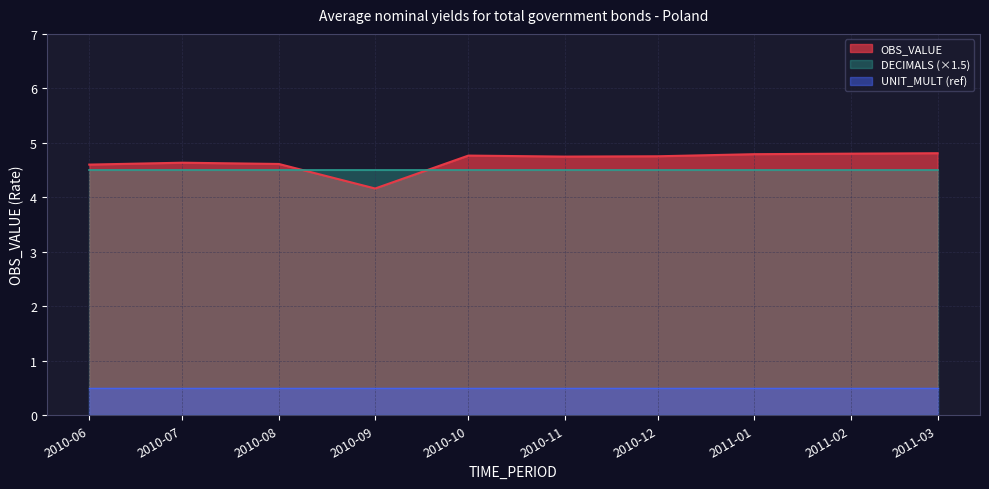

What is the ratio of the value at 2010-06 to the value at 2011-01?

1.0